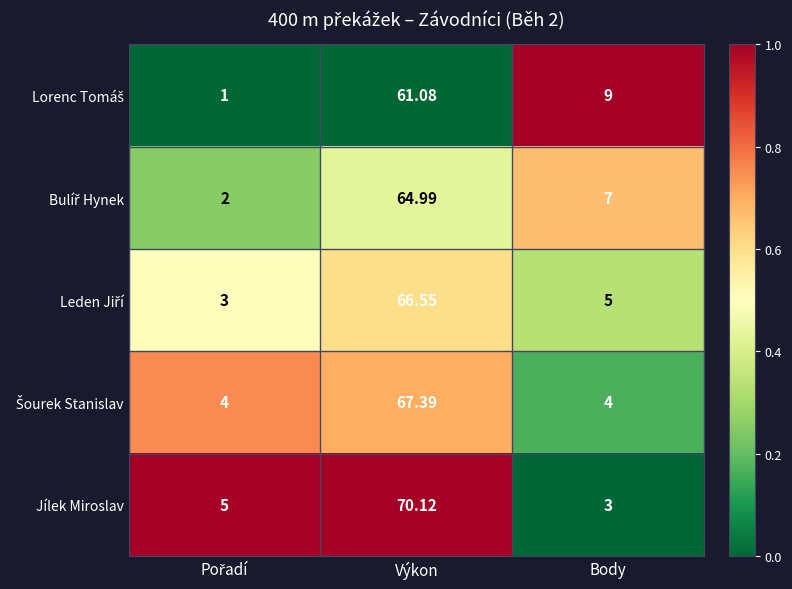

At which category does the chart reach its peak across all series?

Výkon